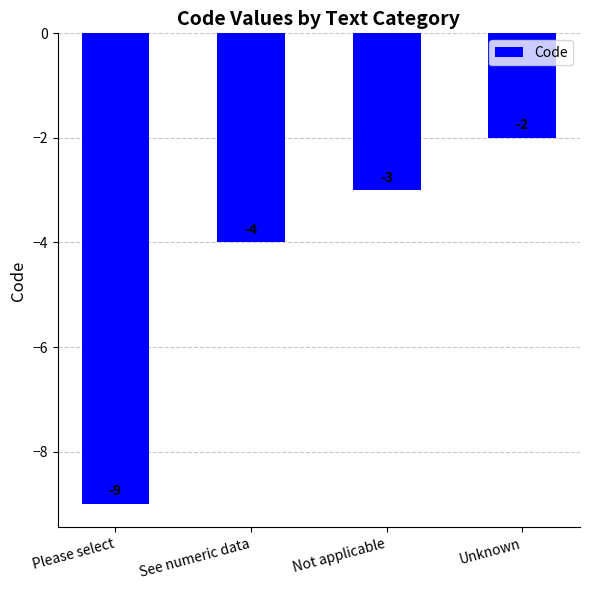

What is the maximum value shown in the chart?

-2